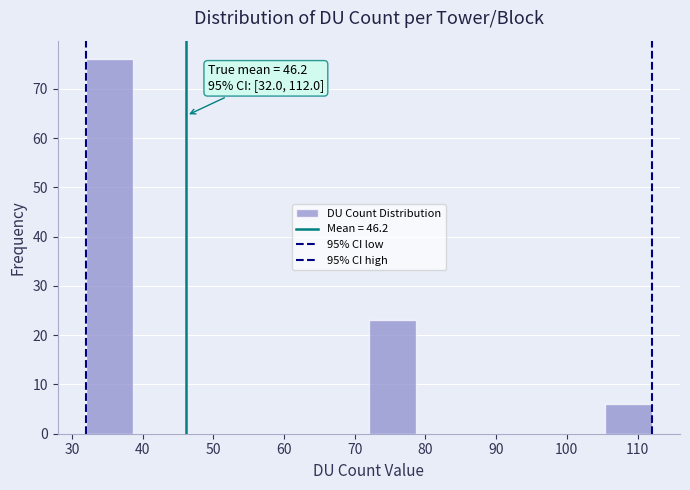

Over which range of the x-axis is the bar tallest?

32 to 39